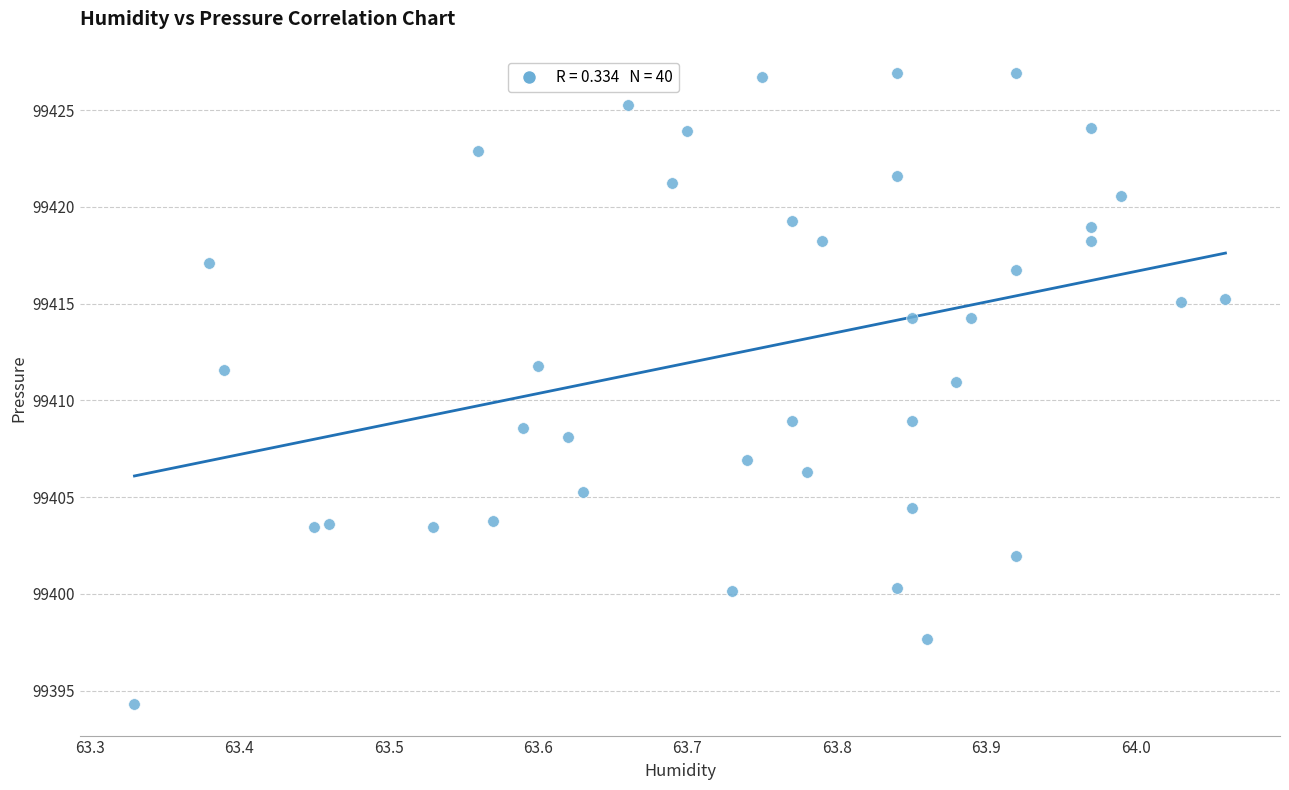

What is the range of X values (max minus min)?

0.7